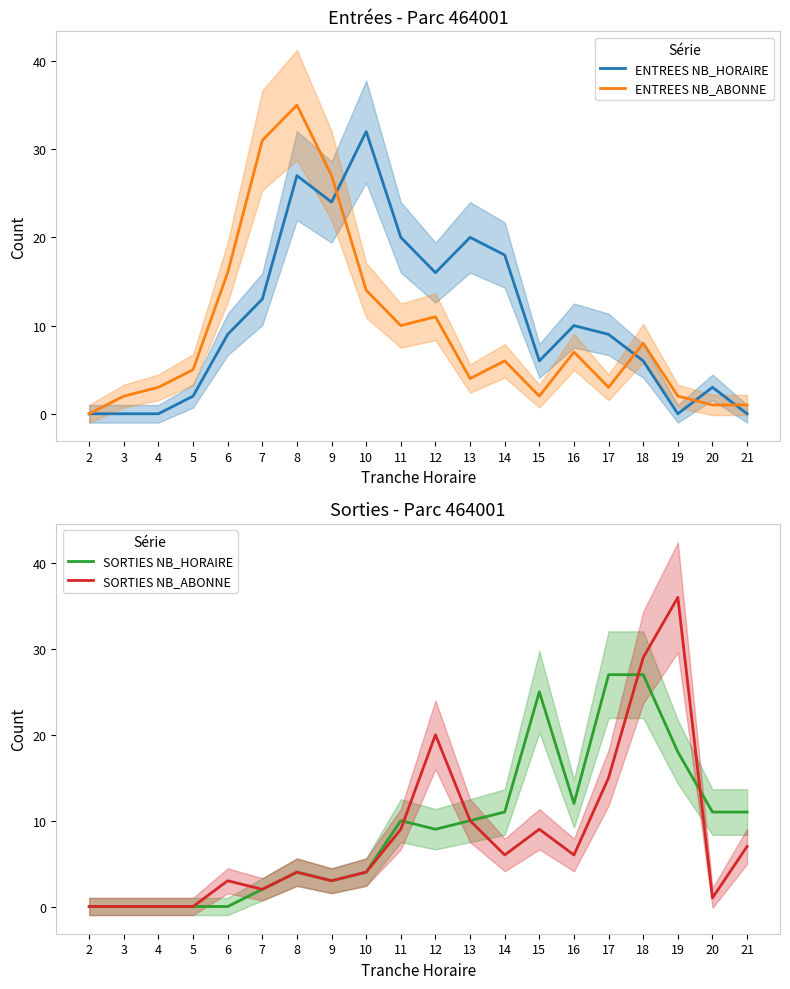

At which category does the chart reach its peak across all series?

19